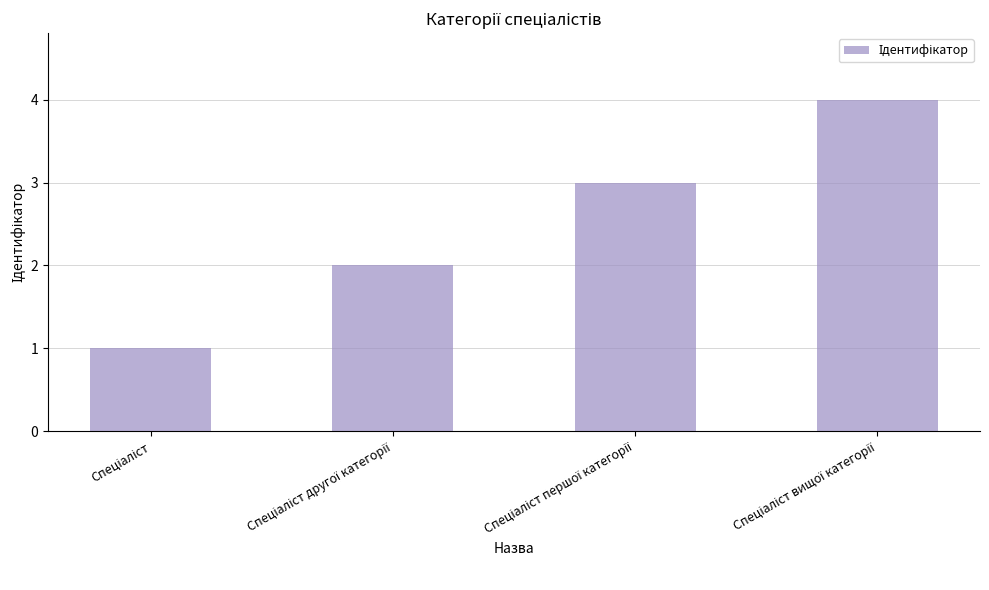

What is the sum of all values?

10